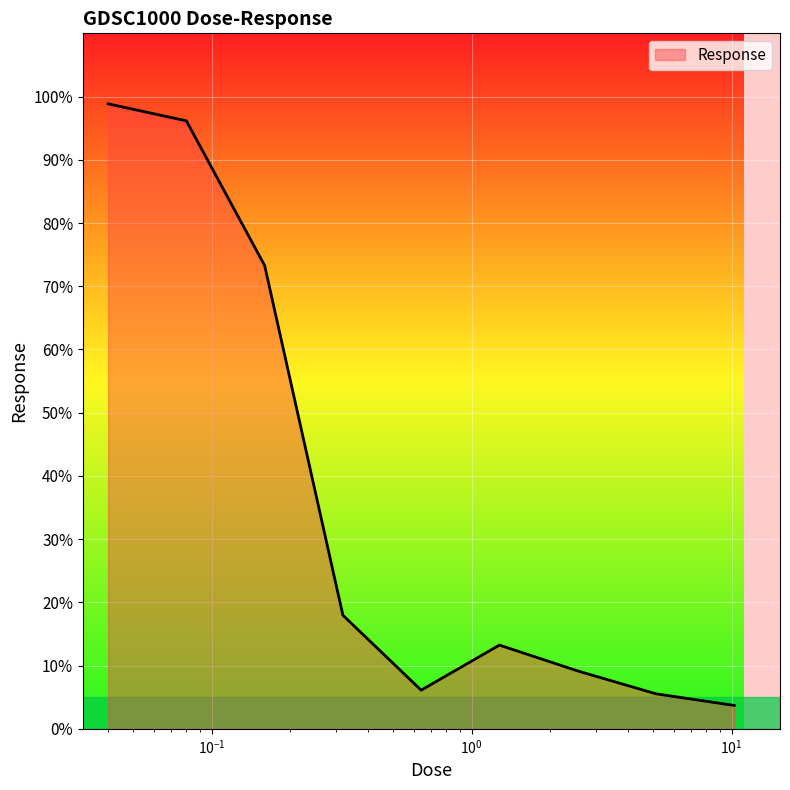

What is the greatest value displayed?

98.9